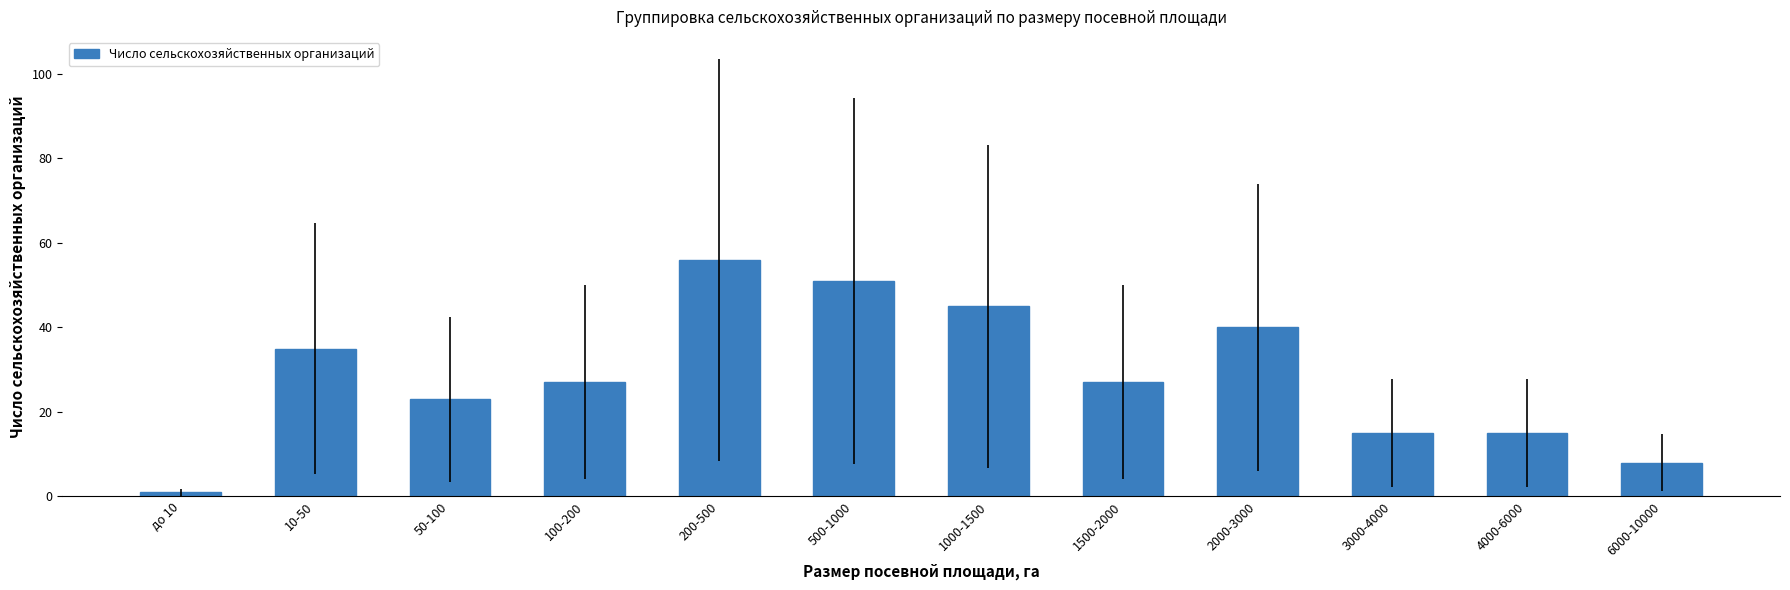

Which label corresponds to the smallest value in the chart?

до 10